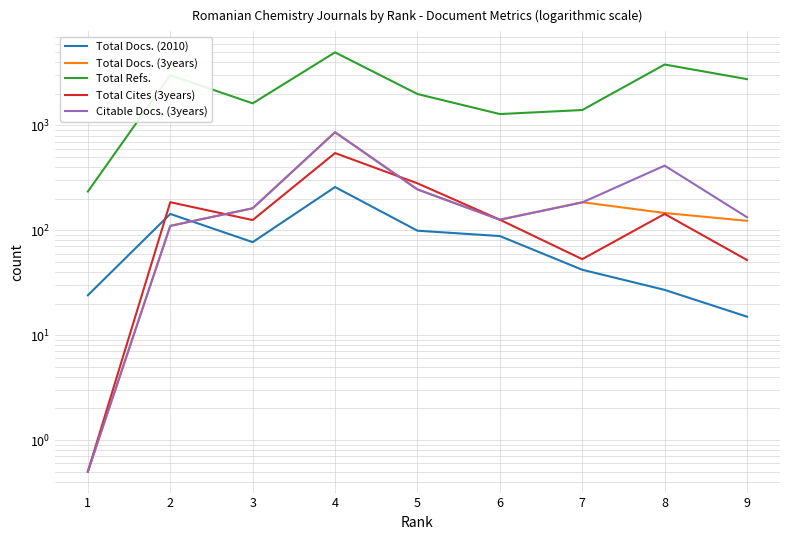

Where is the first local minimum for Total Cites (3years)?

3